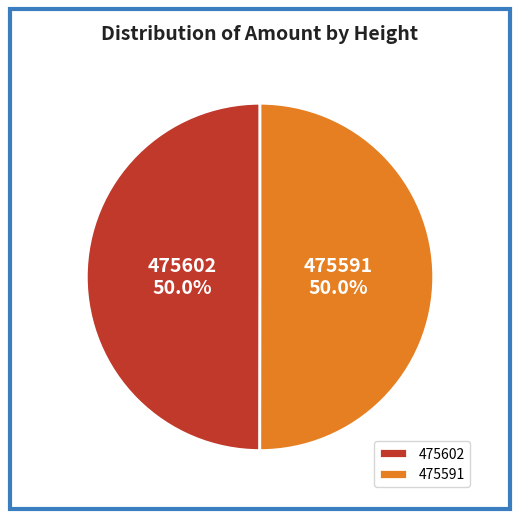

What is the ratio of the value at 475591 to the value at 475602?

1.0